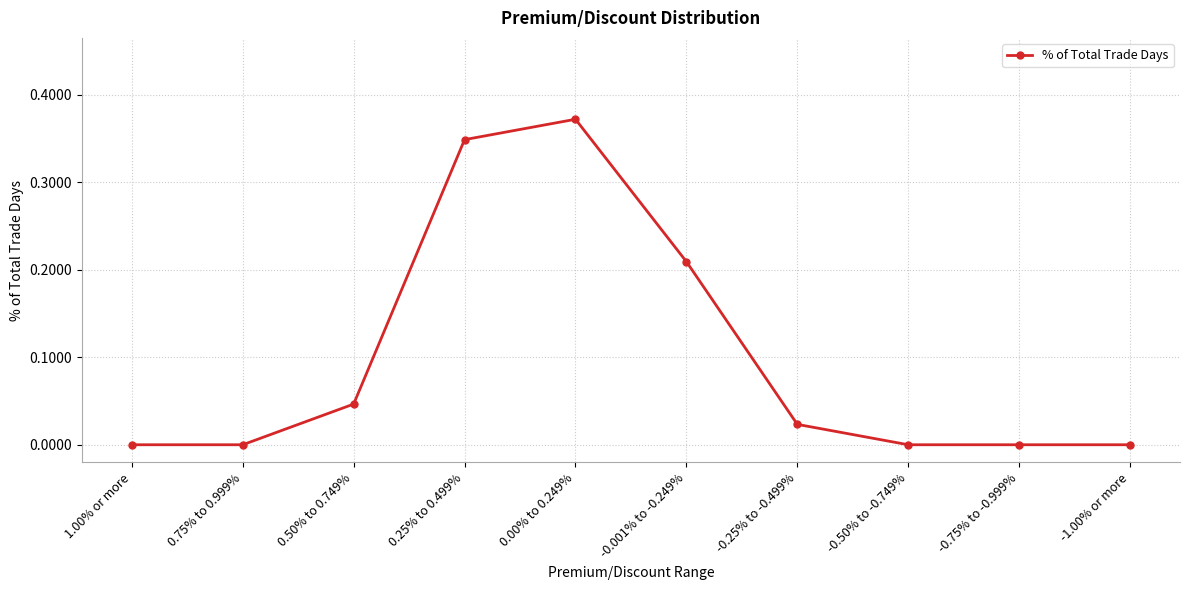

Where is the first local maximum?

0.00% to 0.249%